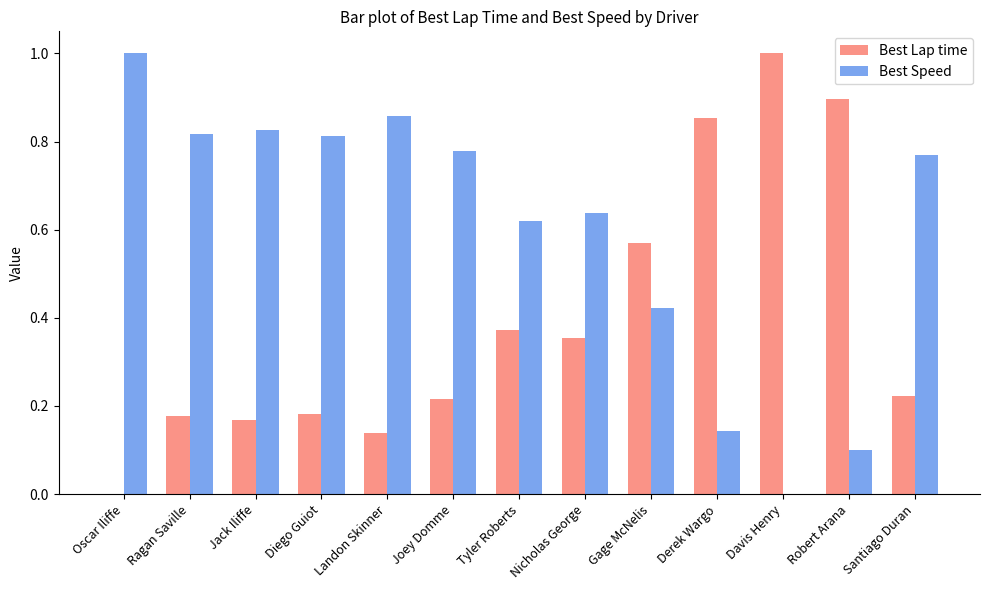

What is the total value across all series at Joey Domme?

1.0